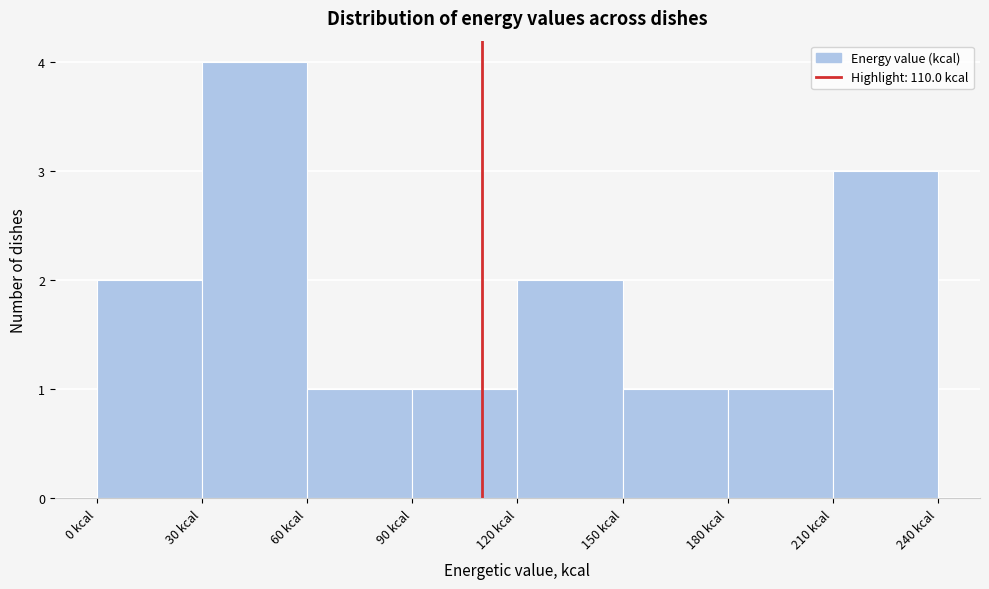

Reading left to right, transcribe this chart: for each bar, give the range it covers on the x-axis and its height. The values are not printed on the chart, so give them approximately, as read against the axis.

0 to 30: 2
30 to 60: 4
60 to 90: 1
90 to 120: 1
120 to 150: 2
150 to 180: 1
180 to 210: 1
210 to 240: 3